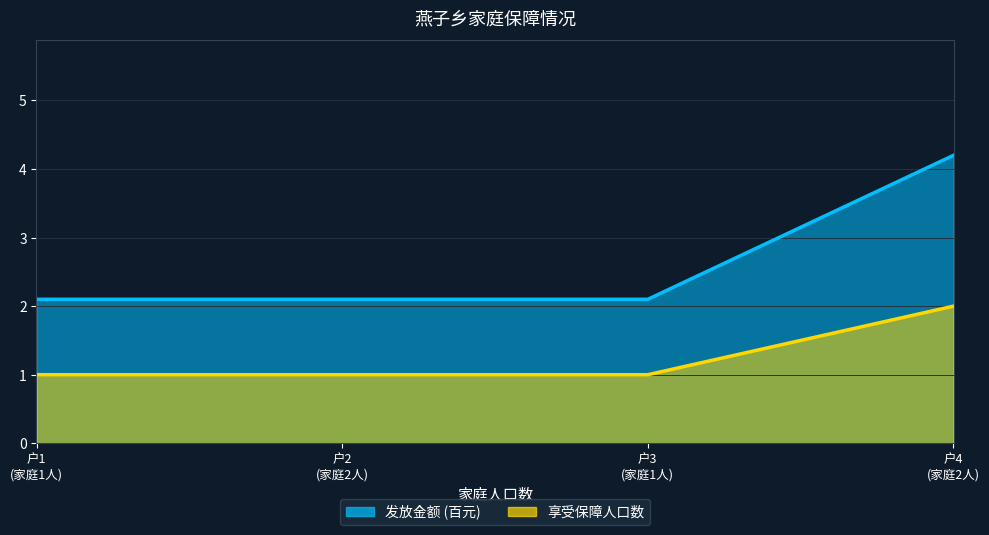

The 享受保障人口数 series shows 0.9 at 户2 (家庭2人). True or false?

False